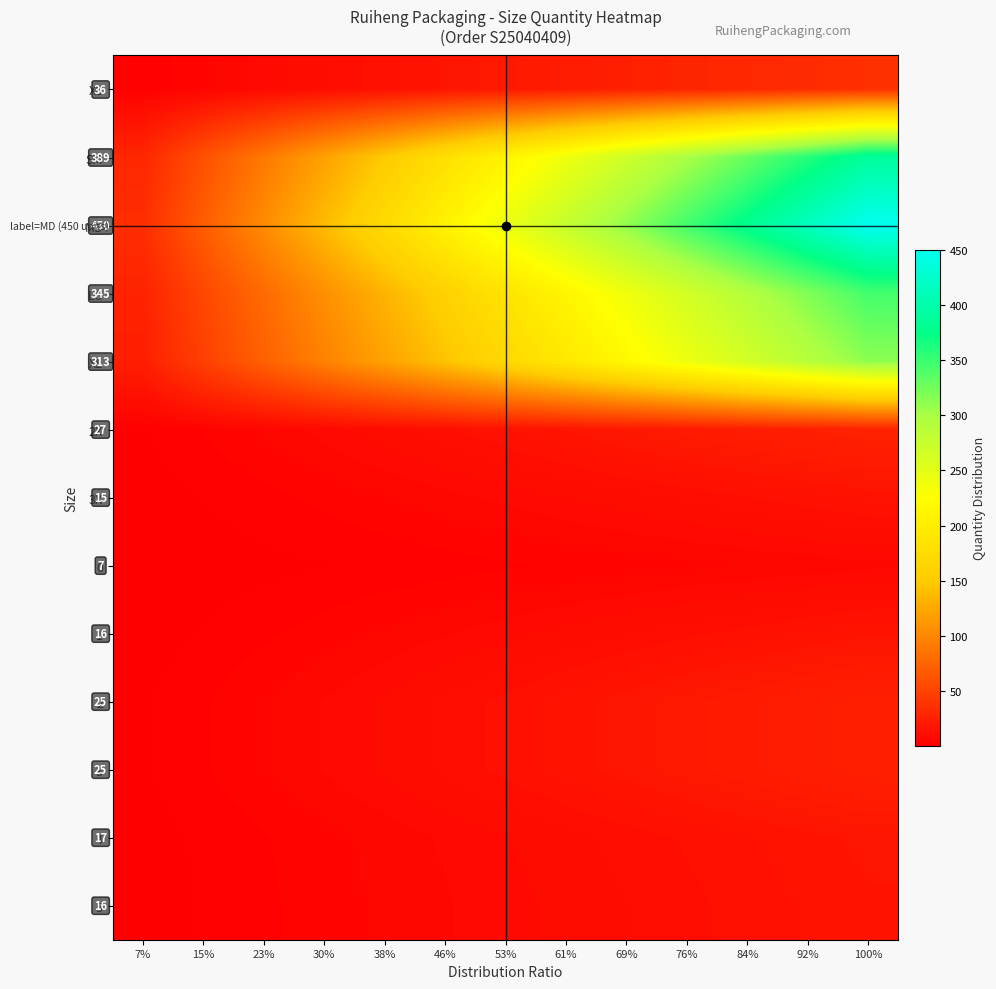

The 3X series shows 5.5 at 23%. True or false?

False